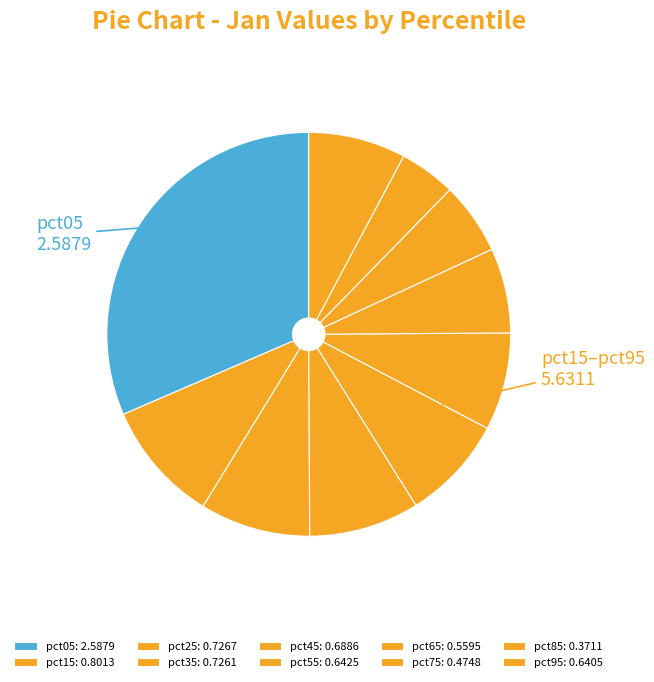

Which slice is the smallest?

pct85